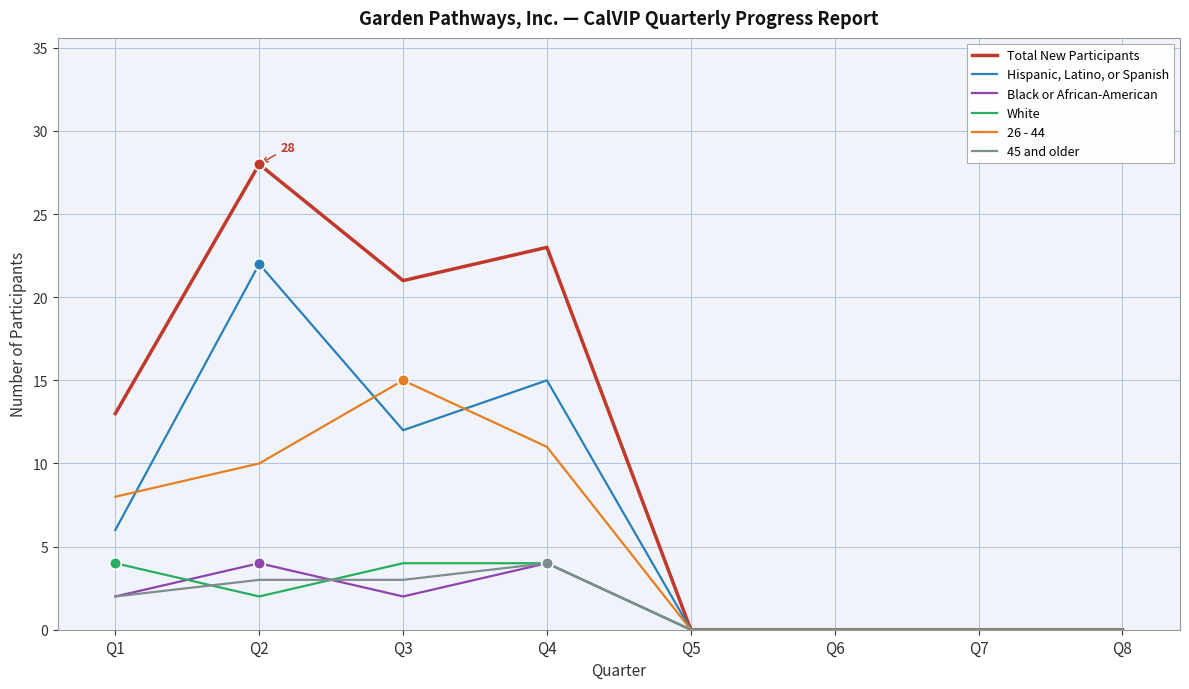

Which series changed the most between Q3 and Q6?

Total New Participants